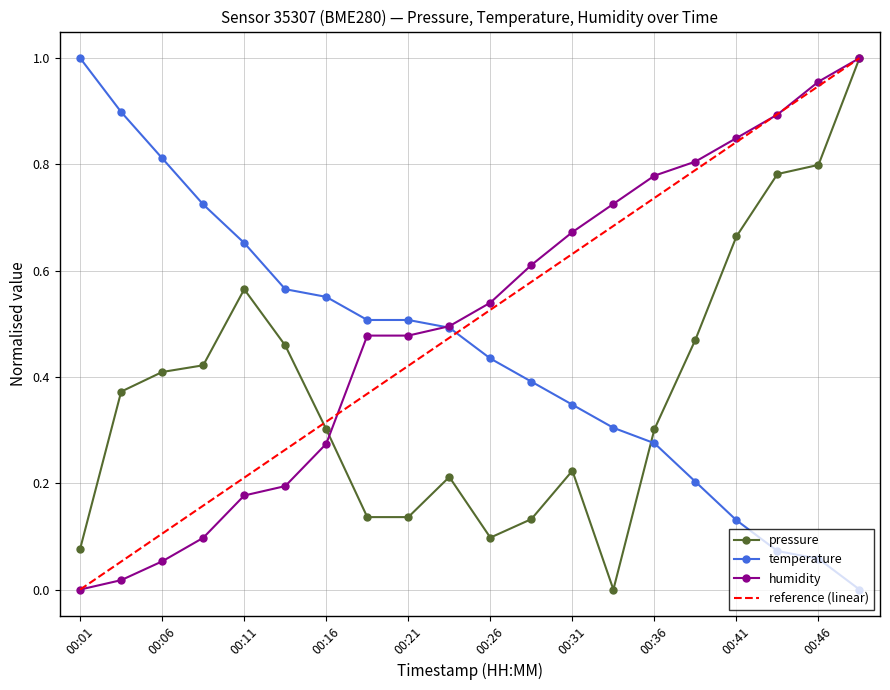

Reading right to left, what are all the values shown in this chart?

pressure: 1.0	0.8	0.8	0.7	0.5	0.3	0.0	0.2	0.1	0.1	0.2	0.1	0.1	0.3	0.5	0.6	0.4	0.4	0.4	0.1
temperature: 0.0	0.1	0.1	0.1	0.2	0.3	0.3	0.3	0.4	0.4	0.5	0.5	0.5	0.6	0.6	0.7	0.7	0.8	0.9	1.0
humidity: 1.0	1.0	0.9	0.8	0.8	0.8	0.7	0.7	0.6	0.5	0.5	0.5	0.5	0.3	0.2	0.2	0.1	0.1	0.0	0.0